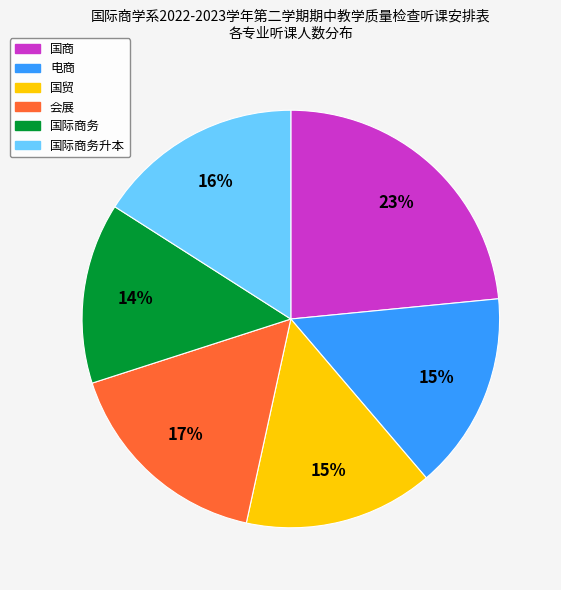

To the nearest percent, what is the average slice percentage?

17%